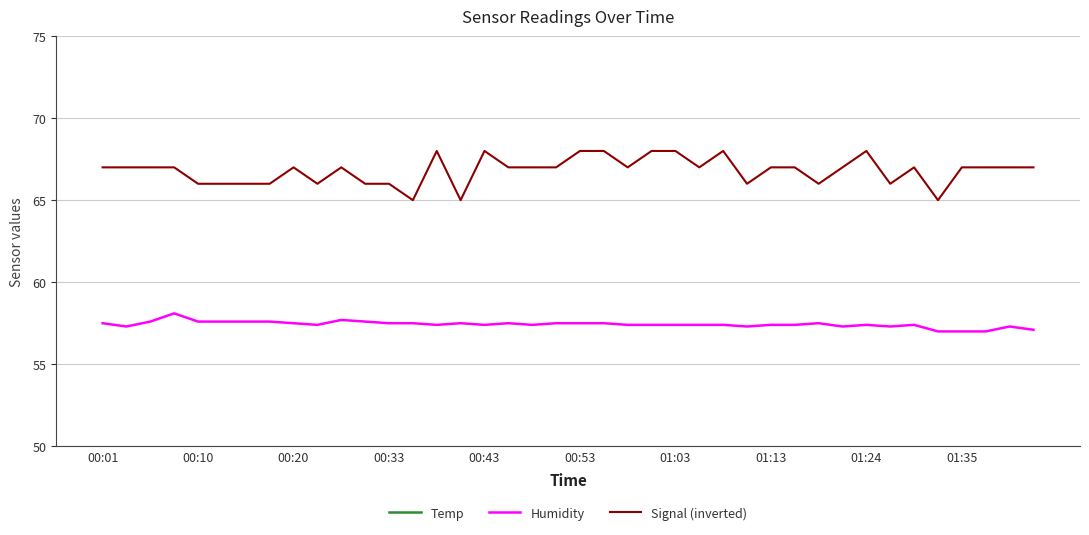

How many distinct data groups are displayed?

3